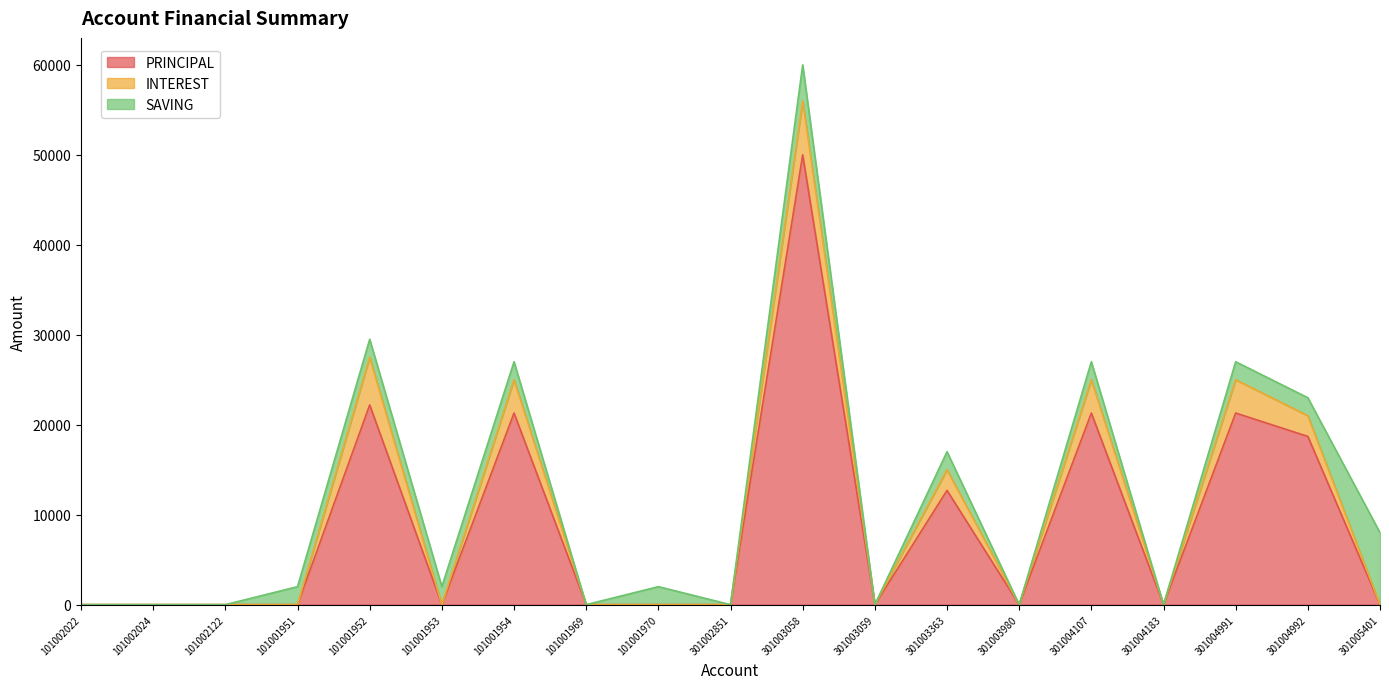

The INTEREST series shows -2492 at 101002024. True or false?

False